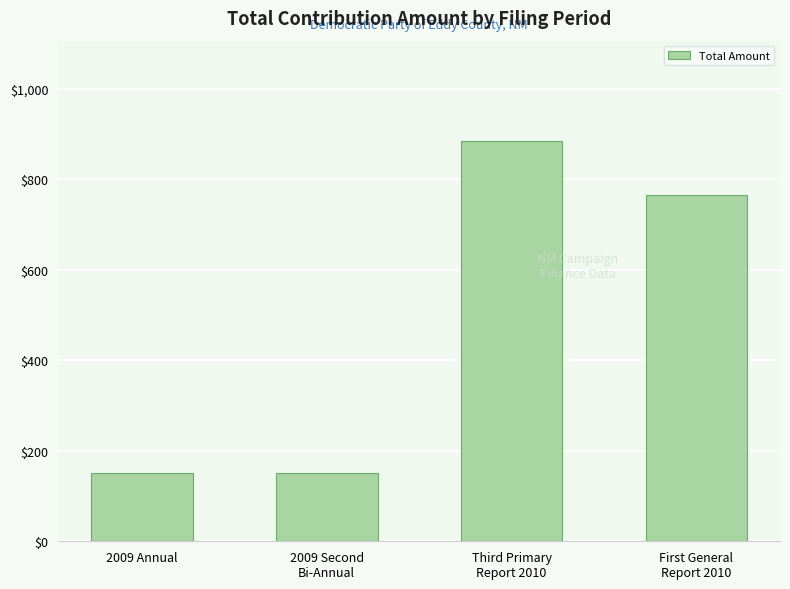

What is the ratio of the value at Third Primary
Report 2010 to the value at 2009 Annual?

5.9